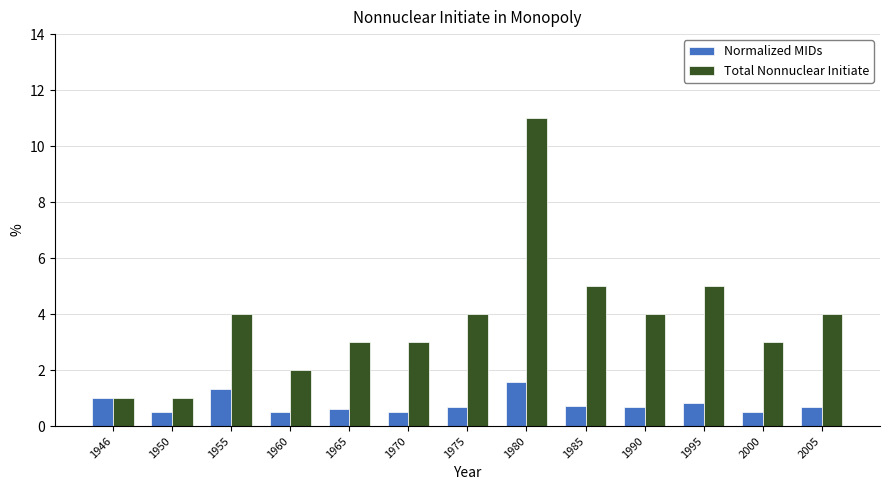

What are all the series names shown in the legend?

Normalized MIDs, Total Nonnuclear Initiate